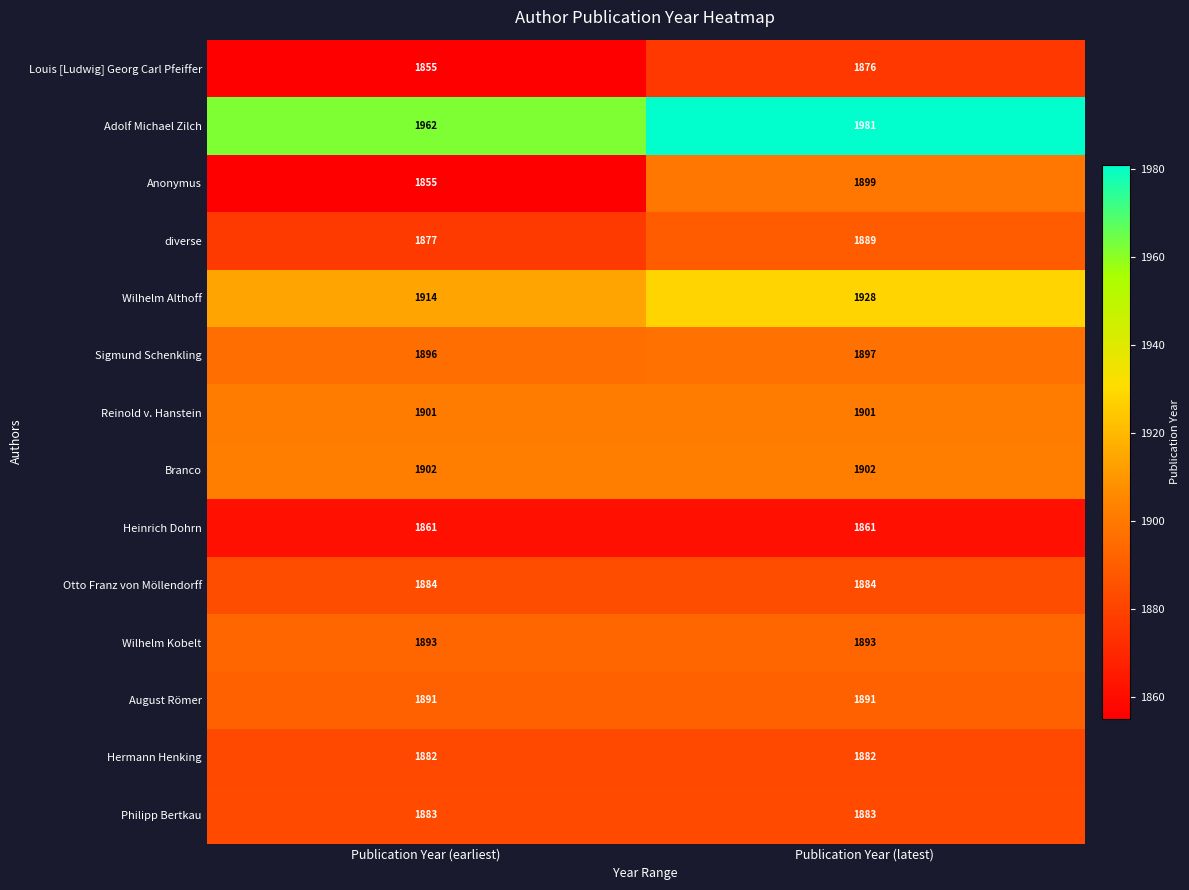

What is the total value across all series at Publication Year (latest)?

26567